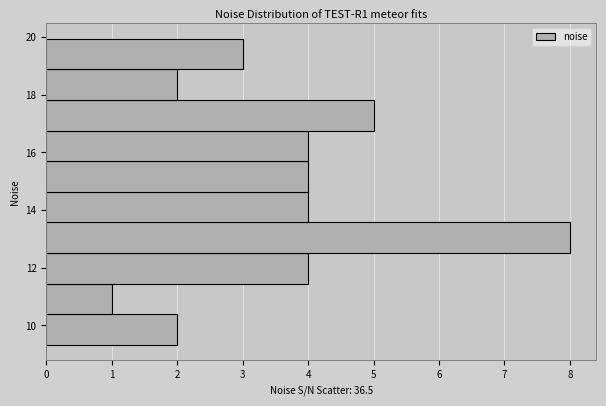

Reading bottom to top, transcribe this chart: for each bar, give the range it covers on the y-axis and its length. Neither the bar edges nor the lengths are printed on the chart, so give them approximately, as read against the axes.

9.4 to 10.4: 2
10.4 to 11.4: 1
11.4 to 12.6: 4
12.6 to 13.6: 8
13.6 to 14.6: 4
14.6 to 15.6: 4
15.6 to 16.8: 4
16.8 to 17.8: 5
17.8 to 18.8: 2
18.8 to 20.0: 3